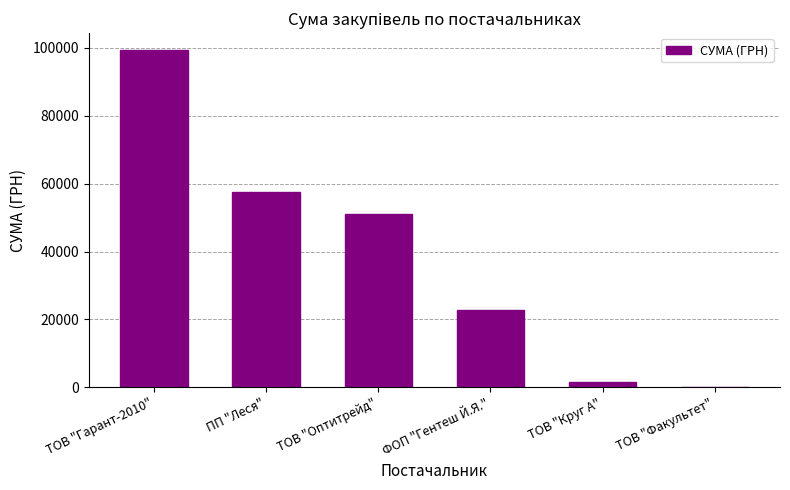

How many values exceed 51204?

3